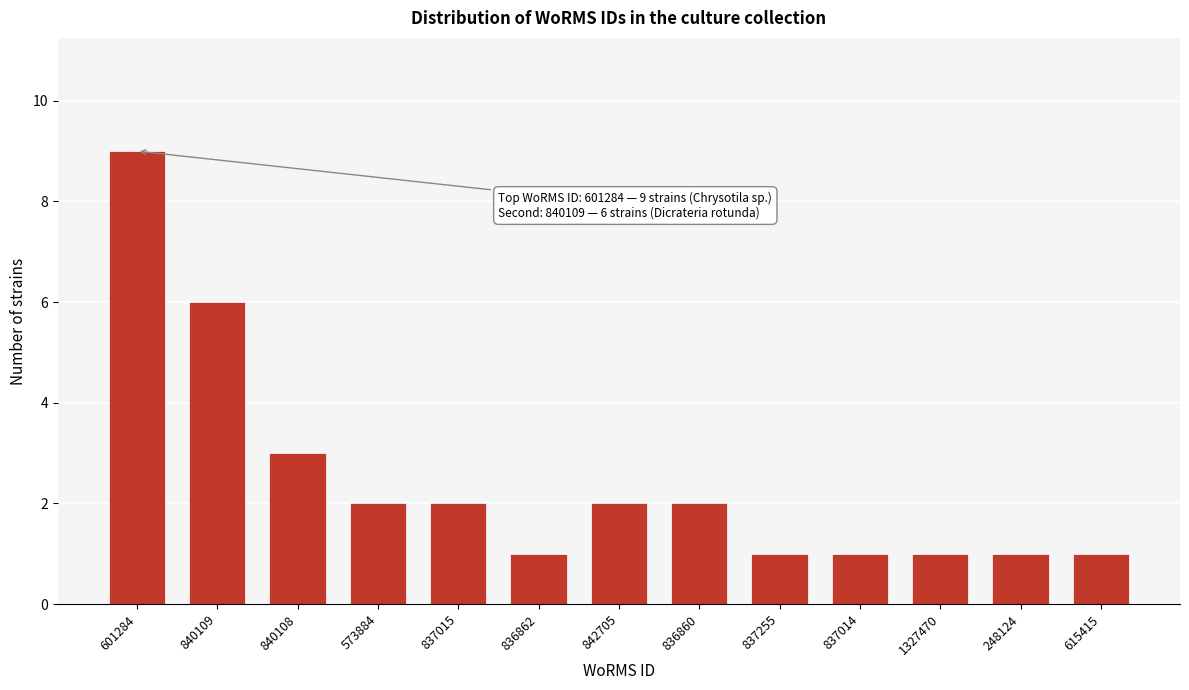

Reading left to right, what are all the values shown in this chart?

601284=9	840109=6	840108=3	573884=2	837015=2	836862=1	842705=2	836860=2	837255=1	837014=1	1327470=1	248124=1	615415=1